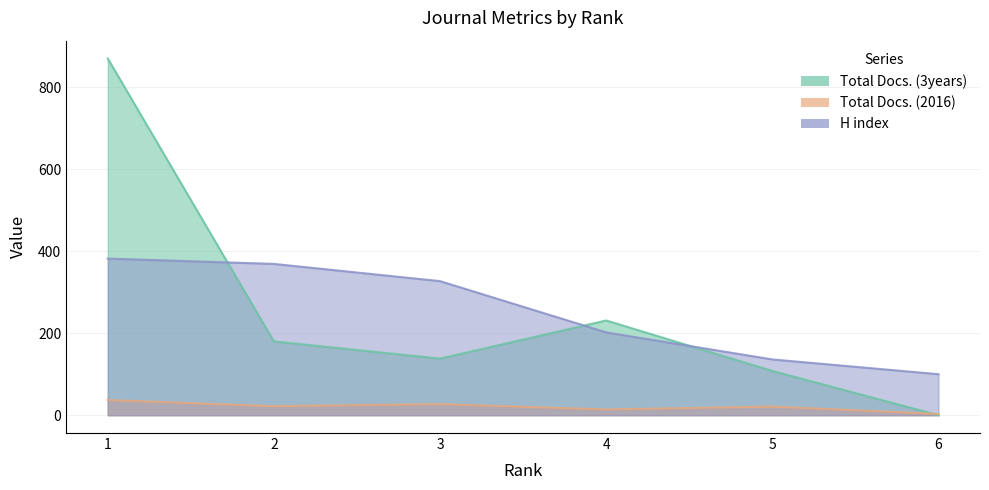

How many Total Docs. (2016) values are between 14 and 27?

4